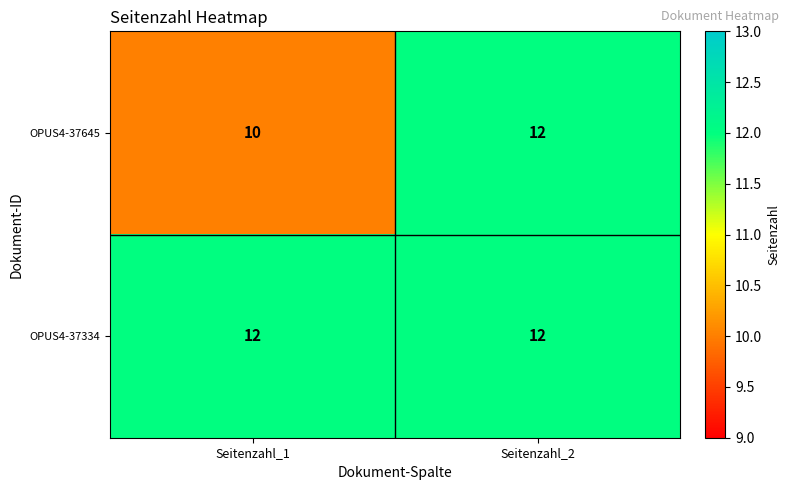

List the series in order of their overall mean, highest first.

OPUS4-37334, OPUS4-37645